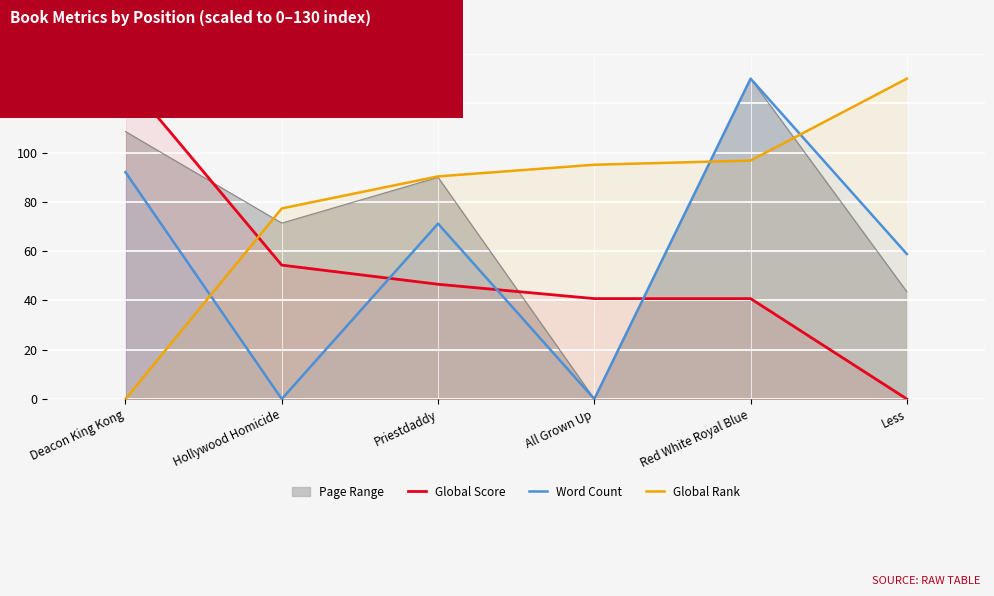

How many times do Global Rank and Global Score cross each other?

1